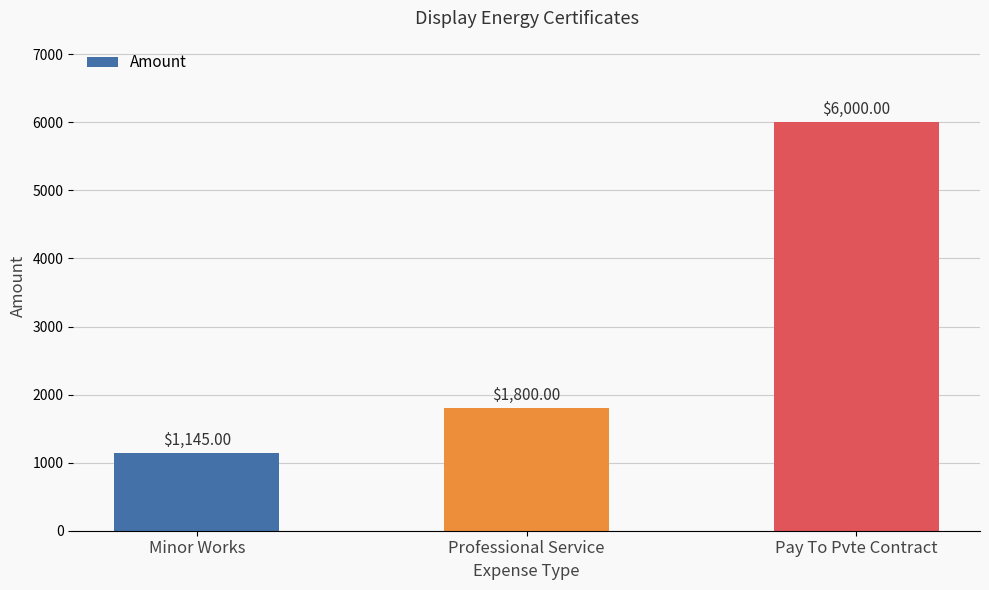

True or false: the data shows 6000 at Pay To Pvte Contract.

True